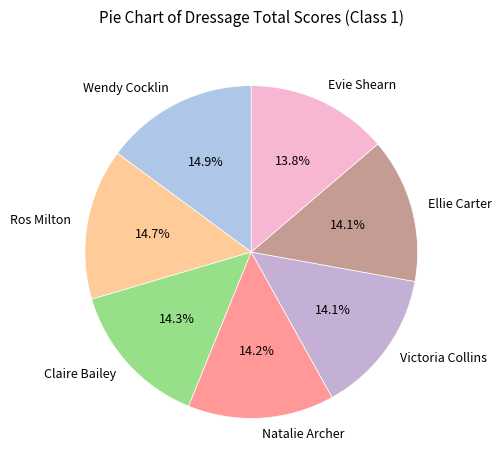

To the nearest percent, what is the average slice percentage?

14%